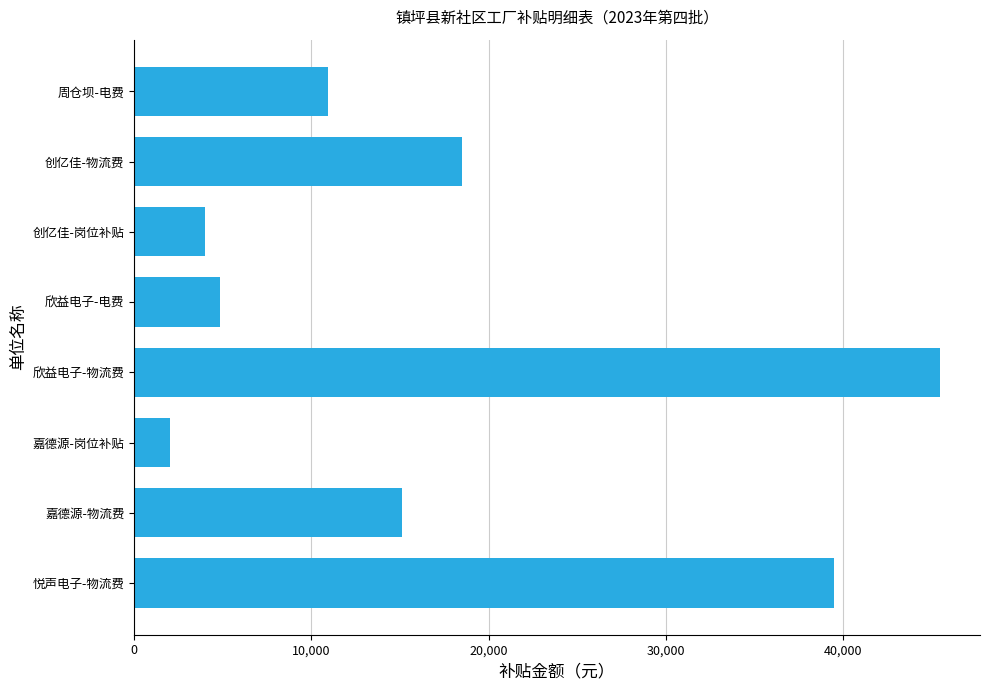

What is the difference between the maximum and second lowest values?

41445.2